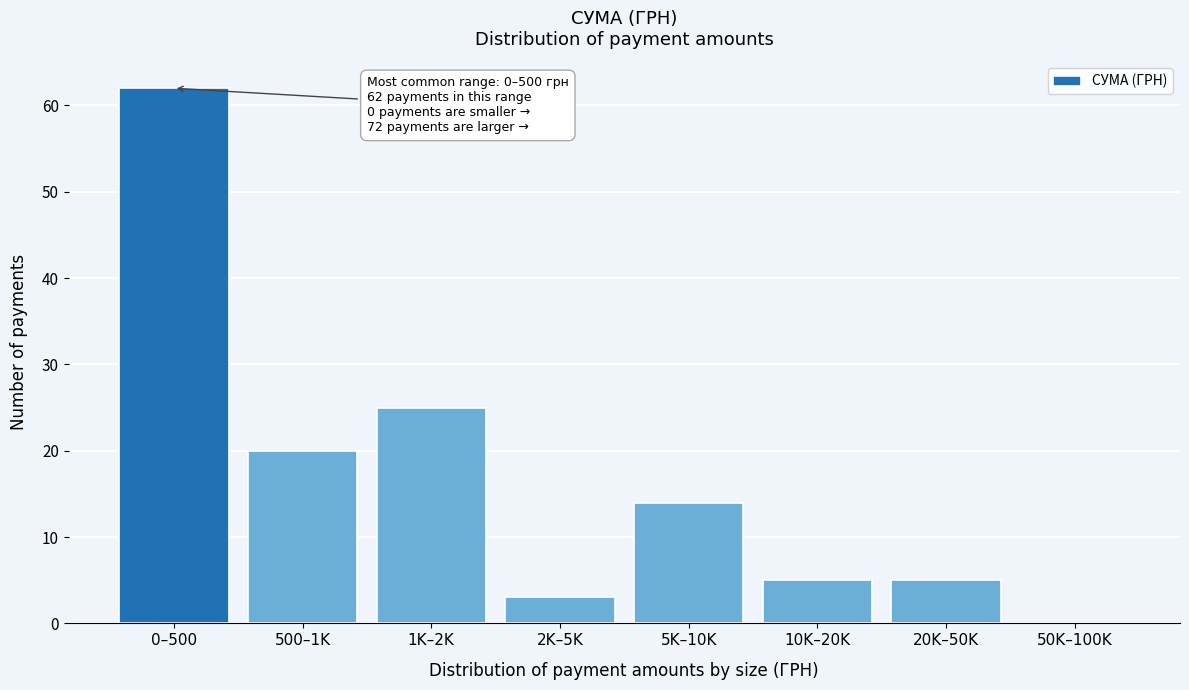

Reading right to left, extract all data points from this chart.

50K–100K=0	20K–50K=5	10K–20K=5	5K–10K=14	2K–5K=3	1K–2K=25	500–1K=20	0–500=62